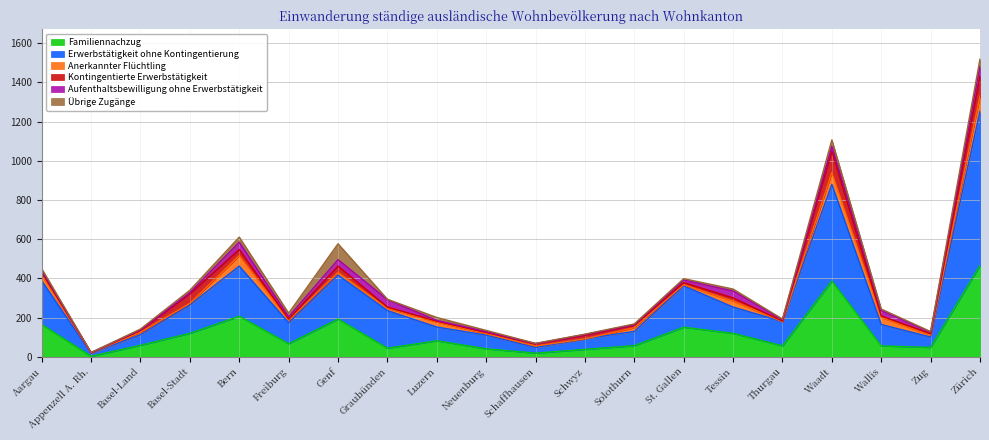

What is the sum of the Übrige Zugänge values at Bern and Schwyz?

28